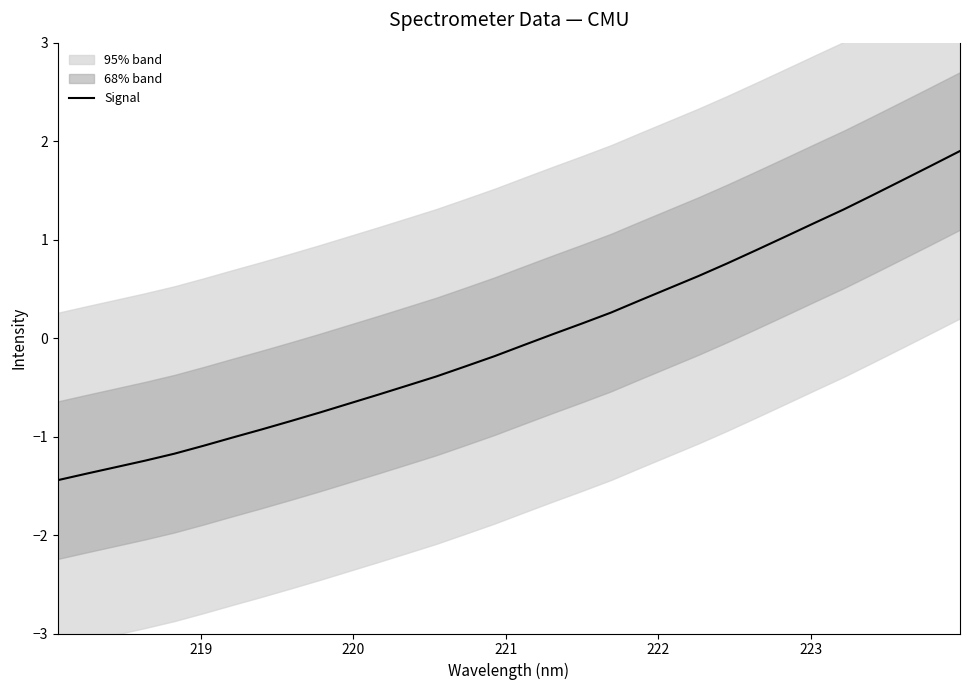

Does the chart display data point markers on the line(s)?

No